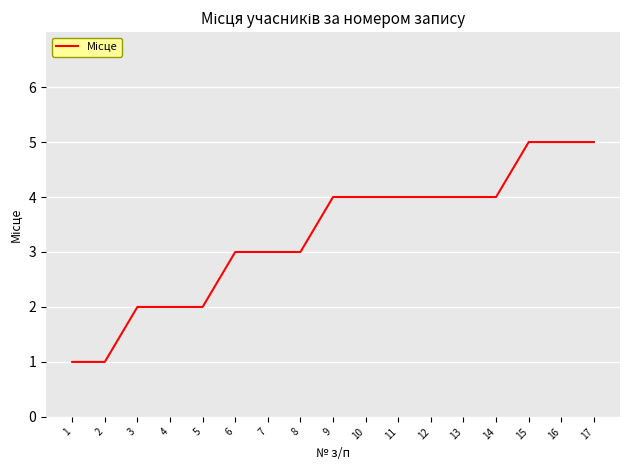

What is the difference between the maximum and minimum values?

4